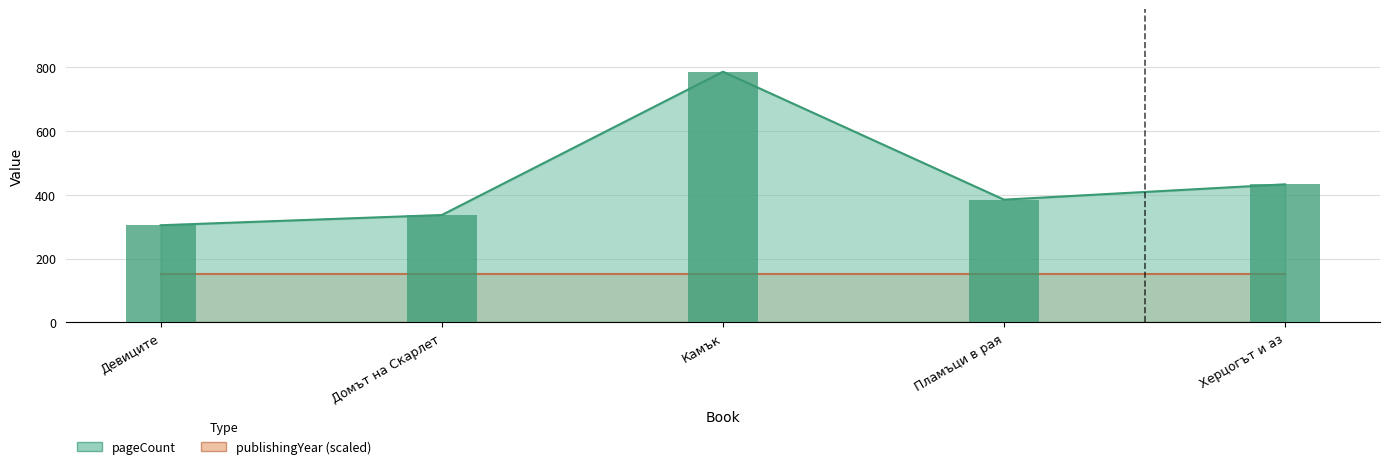

What position from the left is Девиците?

1